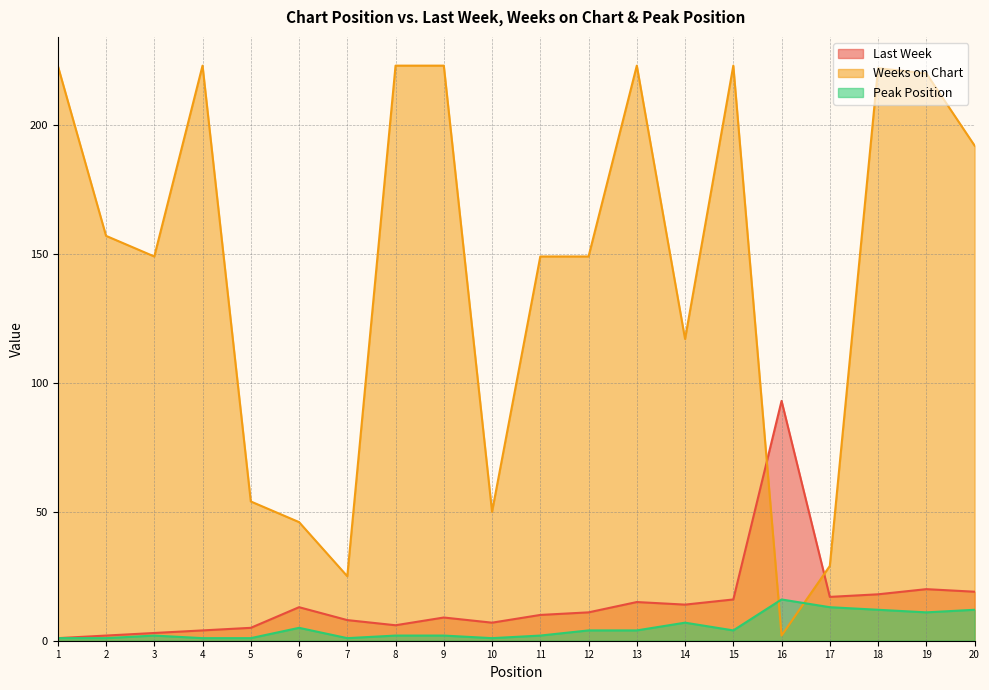

At which label does Peak Position first exceed 4?

6